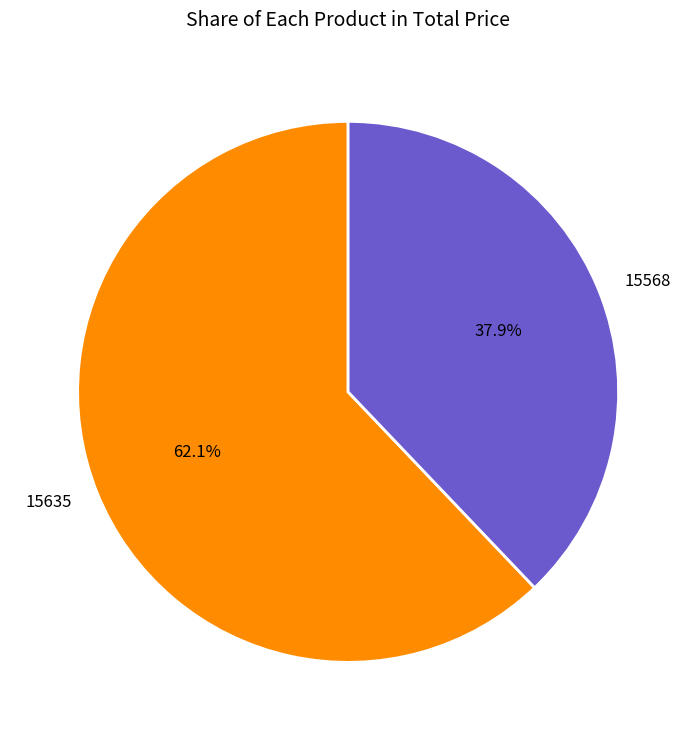

What percentage is the 15635 slice, to the nearest percent?

62%